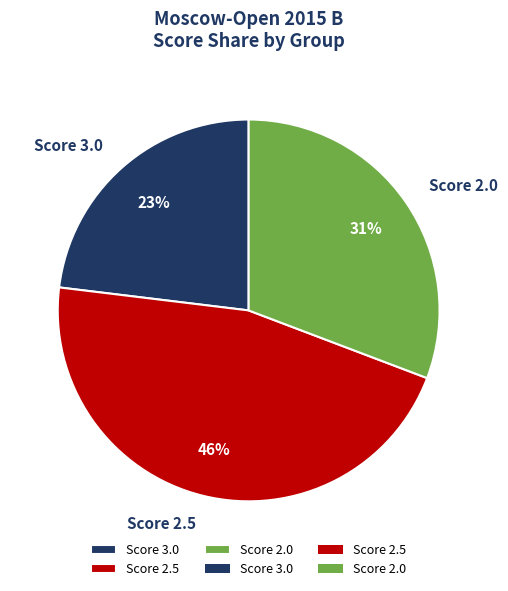

Count the number of slices in the pie.

3